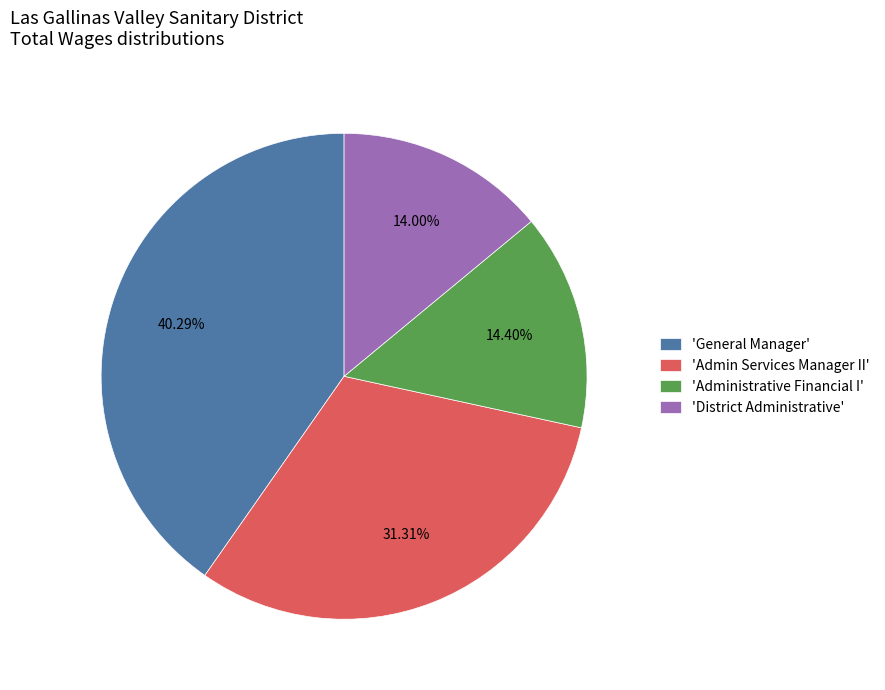

Do 'District Administrative' and 'Administrative Financial I' together represent more than half of the pie?

No